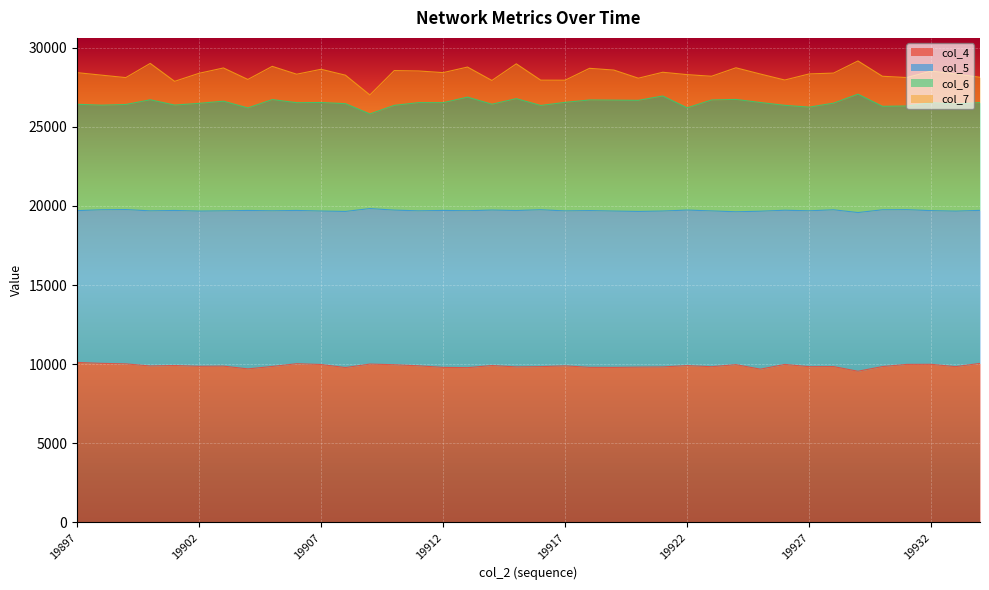

True or false: col_6 and col_4 intersect in this chart.

False